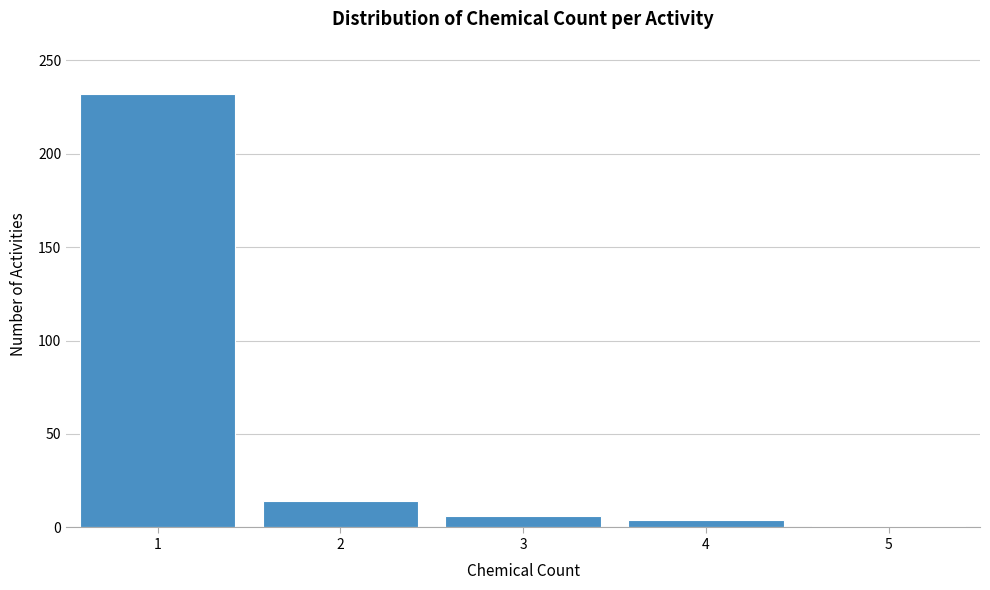

Reading left to right, list every bar in this chart as the range it spans on the x-axis followed by its height. The values are not printed on the chart, so give them approximately, as read against the axis.

0.5 to 1.5: 230
1.5 to 2.5: 15
2.5 to 3.5: 5
3.5 to 4.5: under 5
4.5 to 5.5: under 5